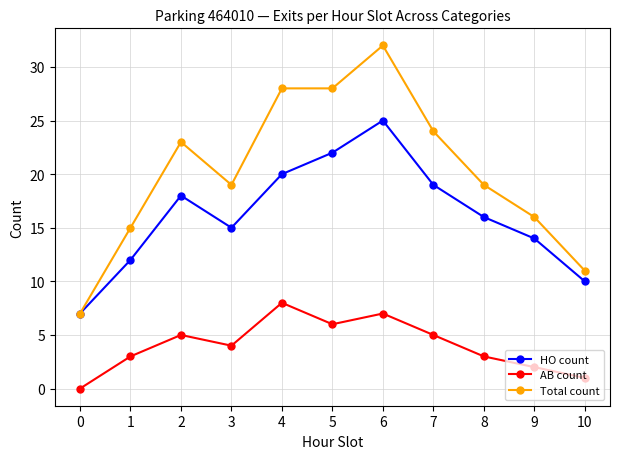

True or false: AB count has more than 2 interior local peaks.

True